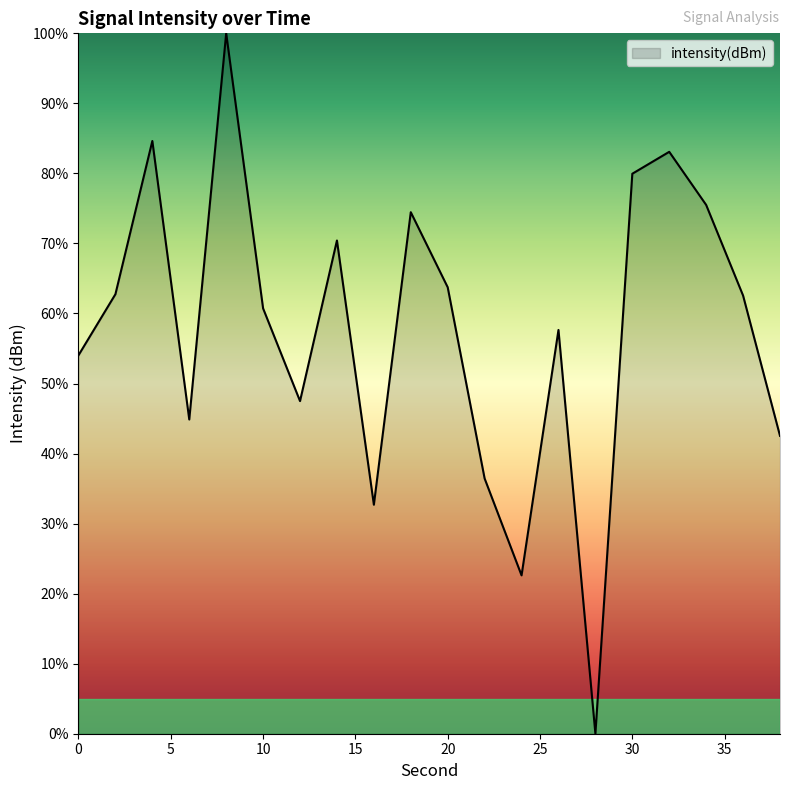

What is the maximum value shown in the chart?

100.0